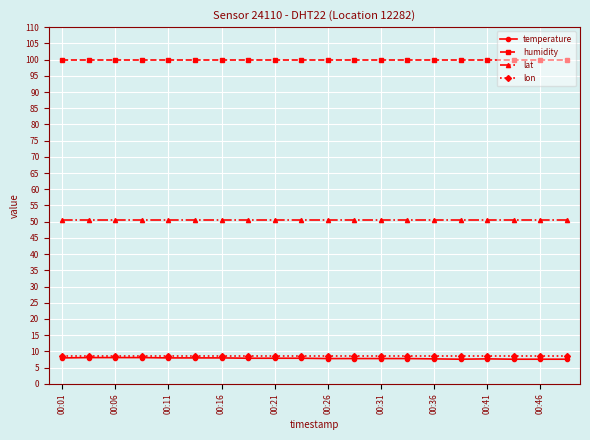

Which series has the widest spread of values?

temperature